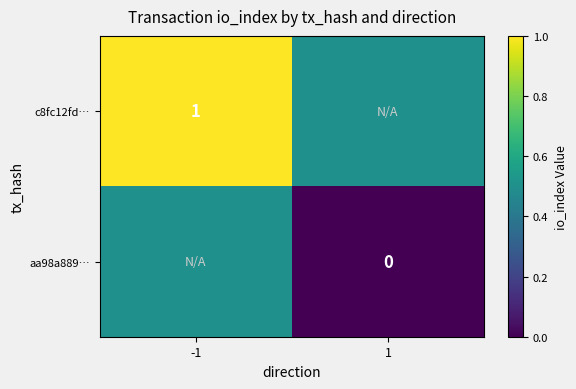

The value of c8fc12fd… at -1 is 1.0. True or false?

True